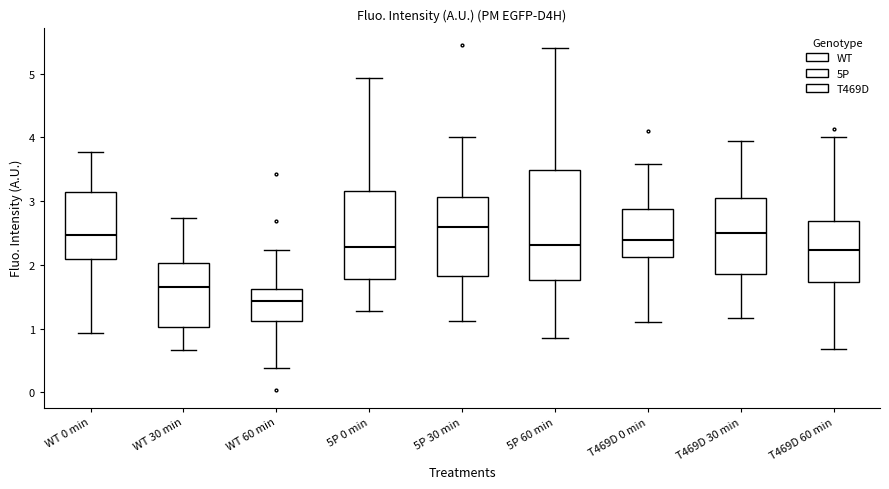

Reading left to right, transcribe this box plot: for each box, give where its median line is, the range the box spans, and where its two whiskers end, as read against the y-axis. The values are not printed on the chart, so give them approximately, as read against the axis.

WT 0 min: median 2.5, box 2.1 to 3.1, whiskers 0.9 to 3.8
WT 30 min: median 1.7, box 1.0 to 2.0, whiskers 0.7 to 2.7
WT 60 min: median 1.4, box 1.1 to 1.6, whiskers 0.4 to 2.2
5P 0 min: median 2.3, box 1.8 to 3.2, whiskers 1.3 to 4.9
5P 30 min: median 2.6, box 1.8 to 3.1, whiskers 1.1 to 4.0
5P 60 min: median 2.3, box 1.8 to 3.5, whiskers 0.9 to 5.4
T469D 0 min: median 2.4, box 2.1 to 2.9, whiskers 1.1 to 3.6
T469D 30 min: median 2.5, box 1.9 to 3.1, whiskers 1.2 to 3.9
T469D 60 min: median 2.2, box 1.7 to 2.7, whiskers 0.7 to 4.0